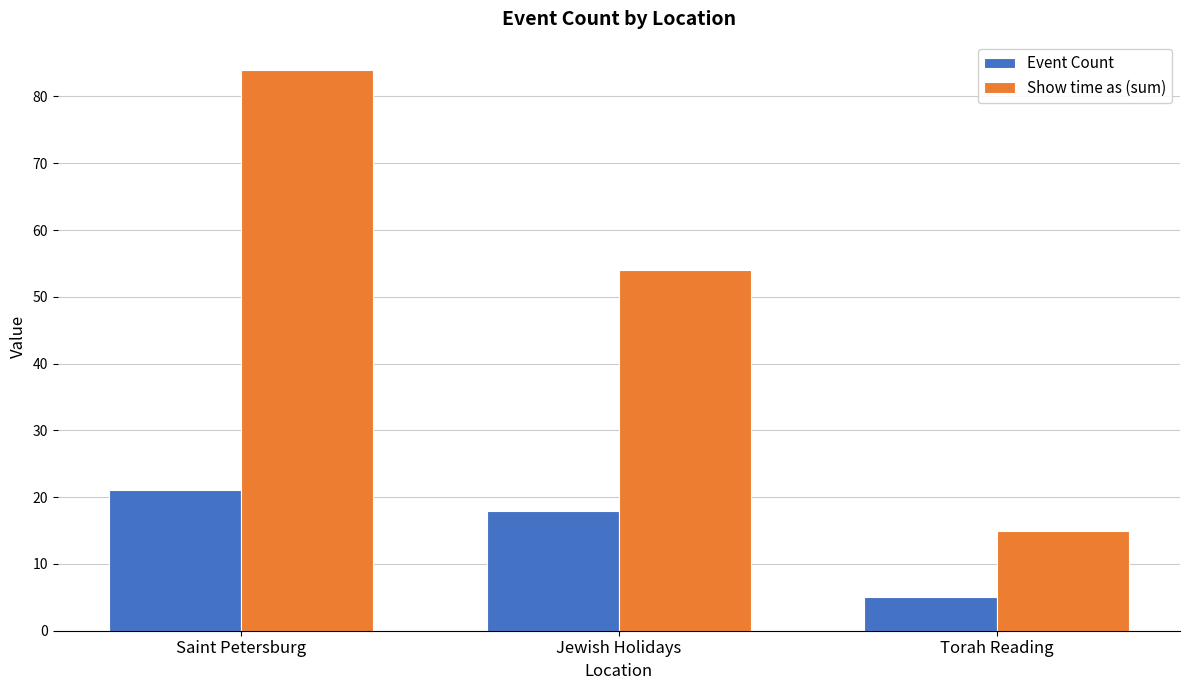

What is the total value across all series at Saint Petersburg?

105